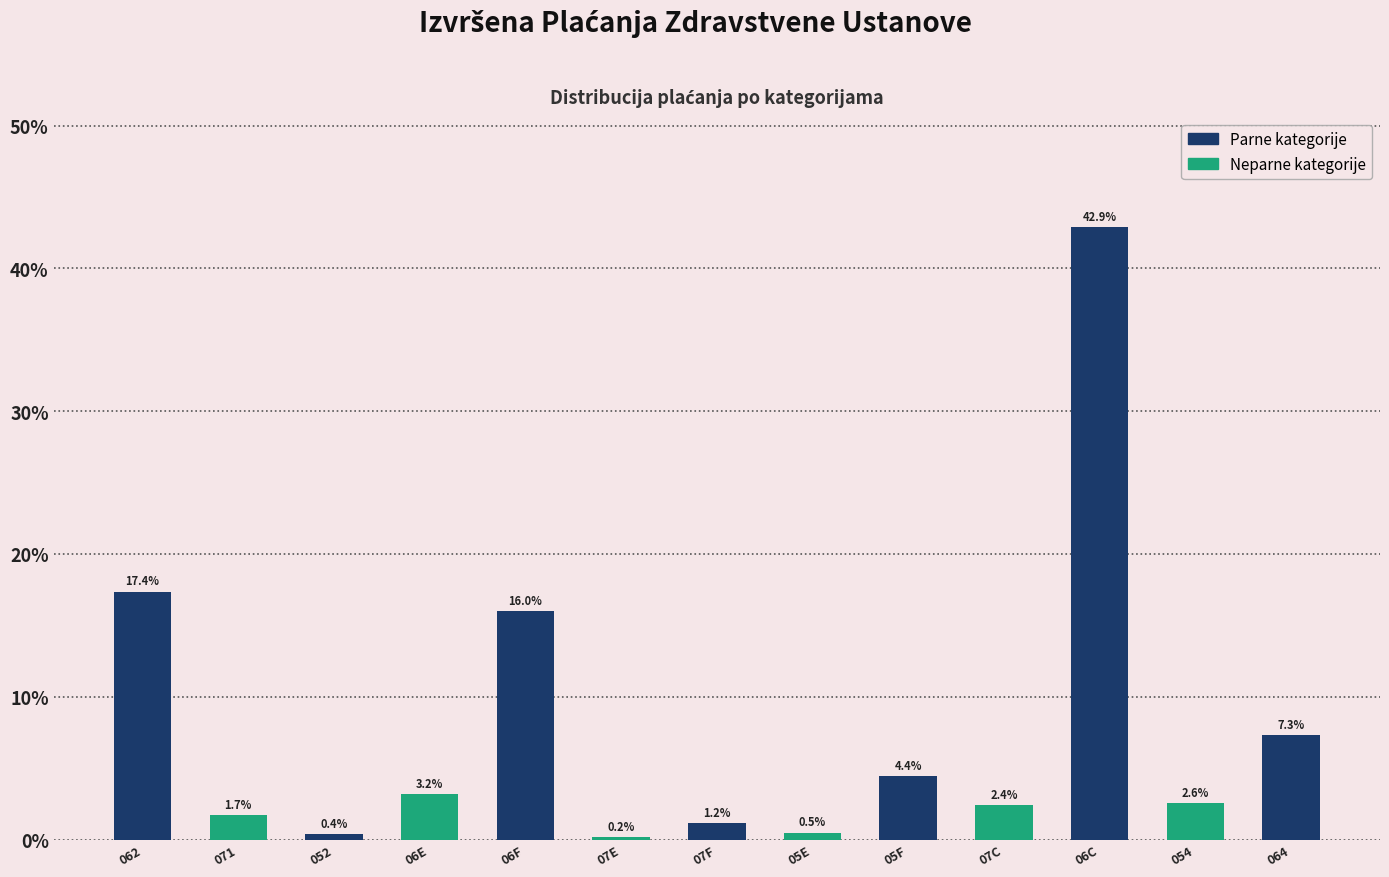

Reading right to left, list all the values displayed in this chart.

064=7.3	054=2.6	06C=42.9	07C=2.4	05F=4.4	05E=0.5	07F=1.2	07E=0.2	06F=16.0	06E=3.2	052=0.4	071=1.7	062=17.4